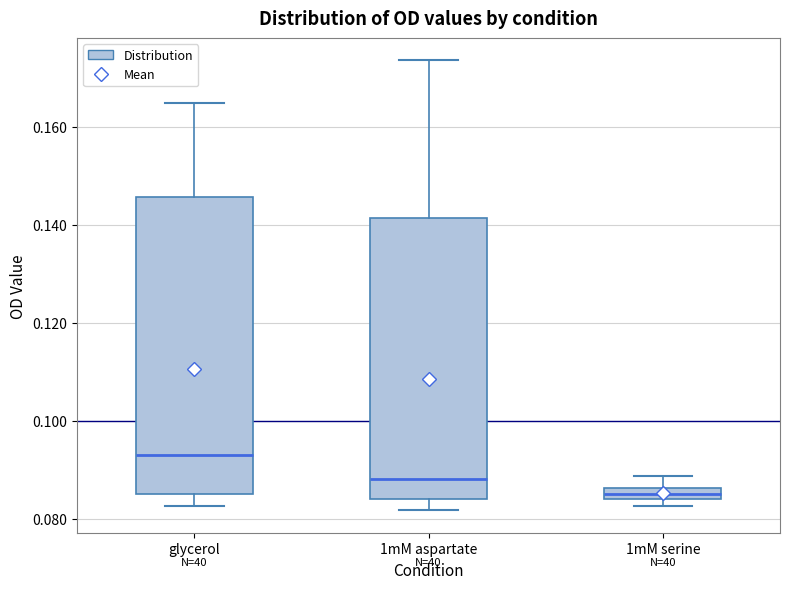

Where does the upper whisker of the box for 1mM serine end on the y-axis? The values are not printed on the chart, so give them approximately, as read against the axis.

0.088